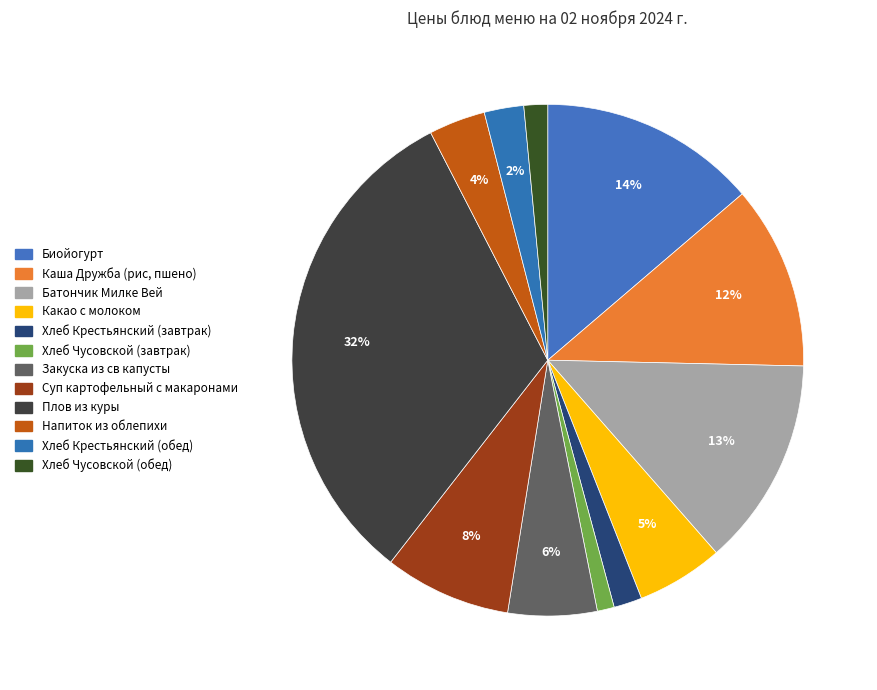

To the nearest percent, what is the combined percentage of Какао с молоком and Плов из куры?

37%